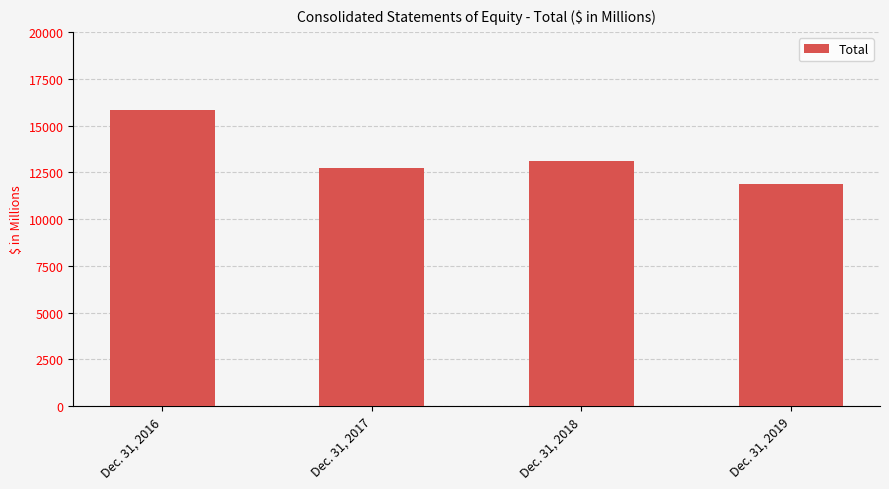

Reading left to right, what are all the values shown in this chart?

15805	12711	13114	11849